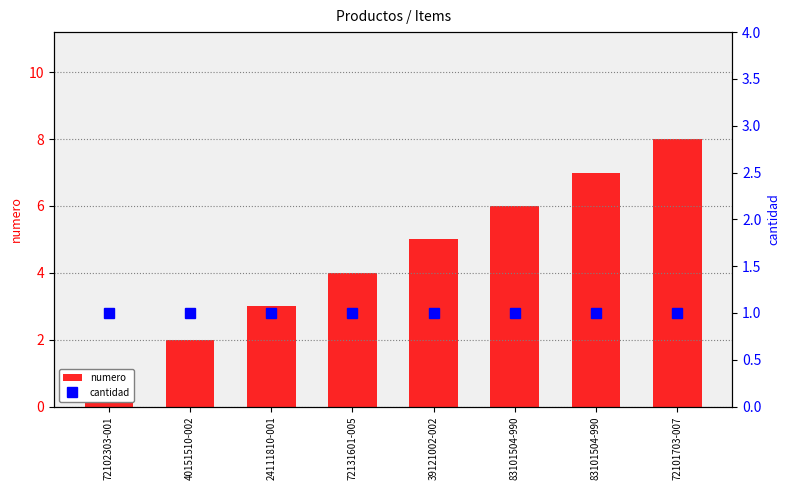

Reading left to right, transcribe all the data shown in this chart.

numero: 72102303-001=1	40151510-002=2	24111810-001=3	72131601-005=4	39121002-002=5	83101504-990=6	83101504-990=7	72101703-007=8
cantidad: 72102303-001=1	40151510-002=1	24111810-001=1	72131601-005=1	39121002-002=1	83101504-990=1	83101504-990=1	72101703-007=1